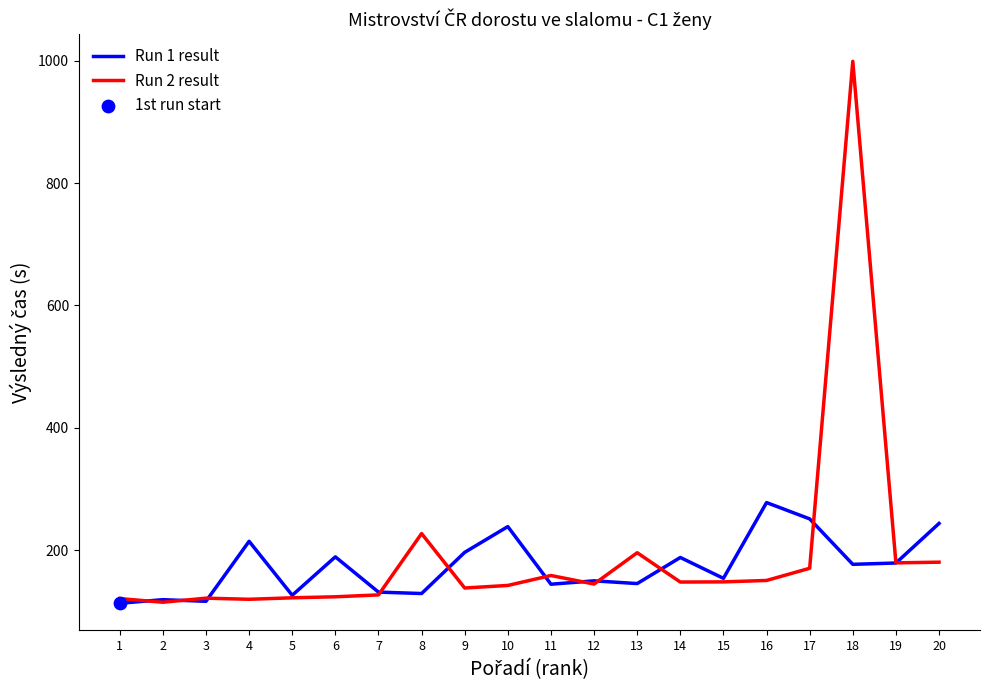

What is the spread (max minus min) of values at 6?

65.3